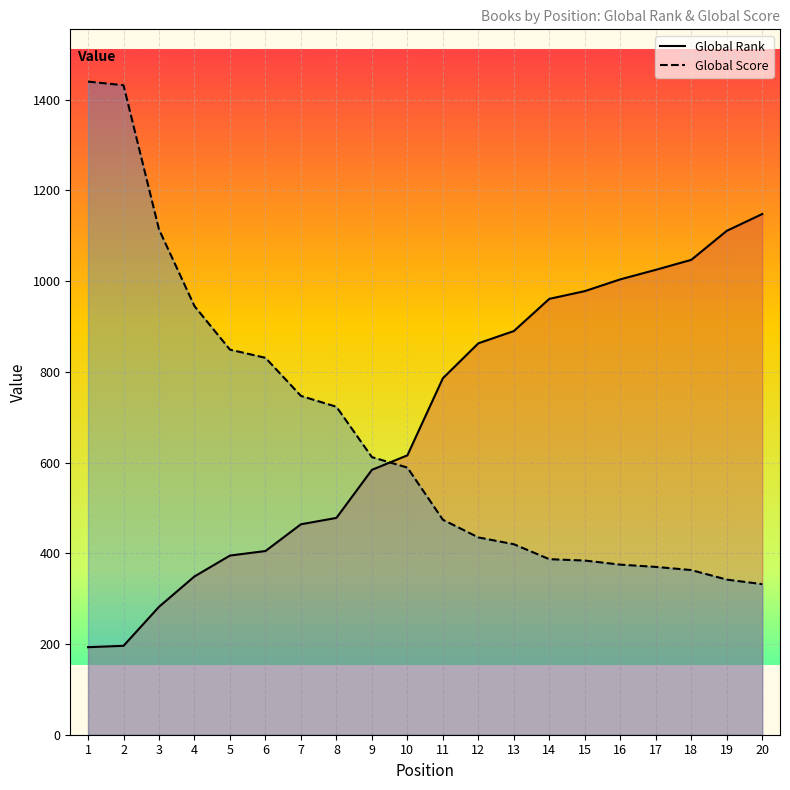

True or false: Global Rank has a value of 430 at 20.

False